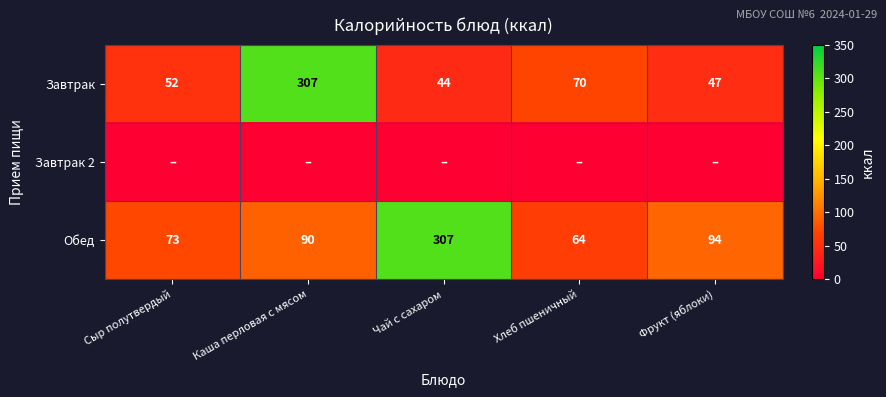

How many values in the Обед series are below 90?

2